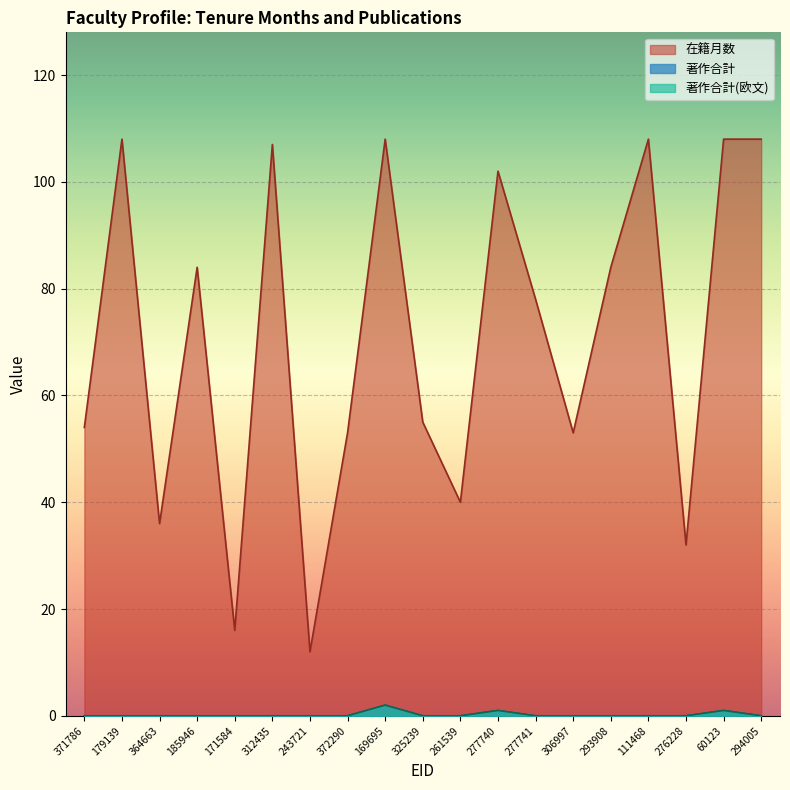

Where is 著作合計(欧文) nearest to the value 1?

277740